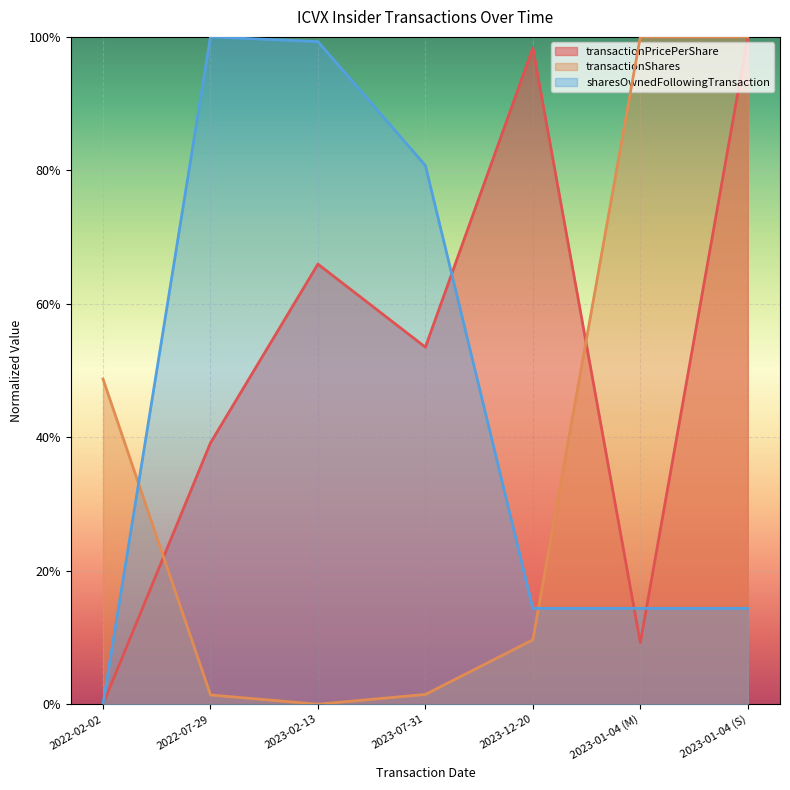

Where do transactionShares and transactionPricePerShare first cross each other?

2022-02-02 and 2022-07-29